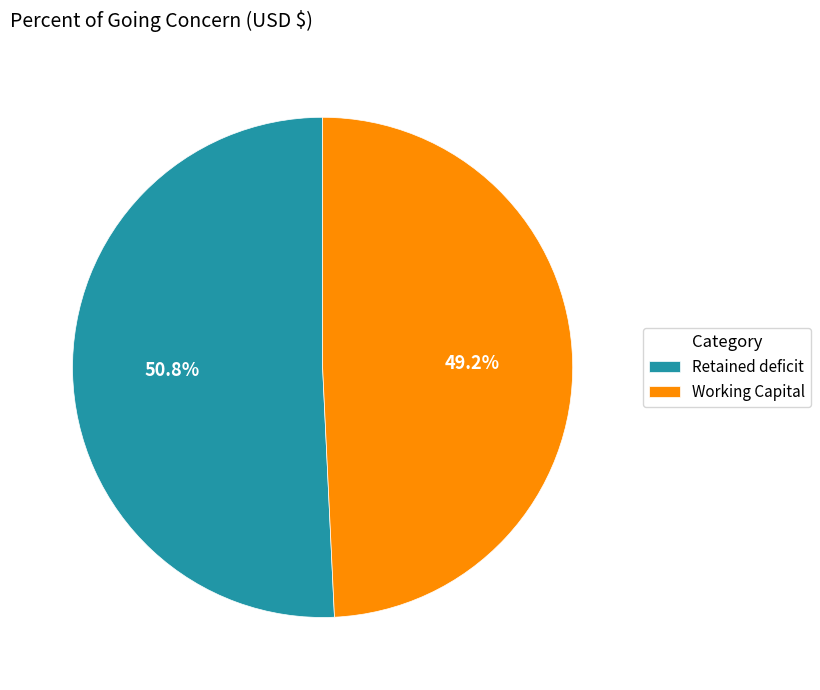

To the nearest percent, what percentage of the pie is Working Capital?

49%